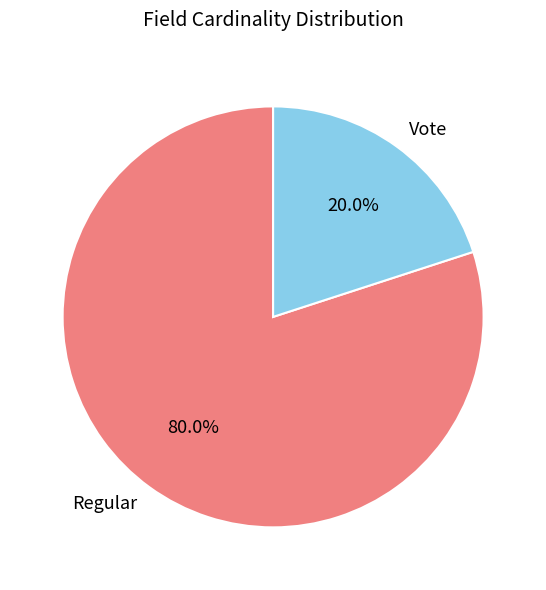

Which slice is the largest?

Regular